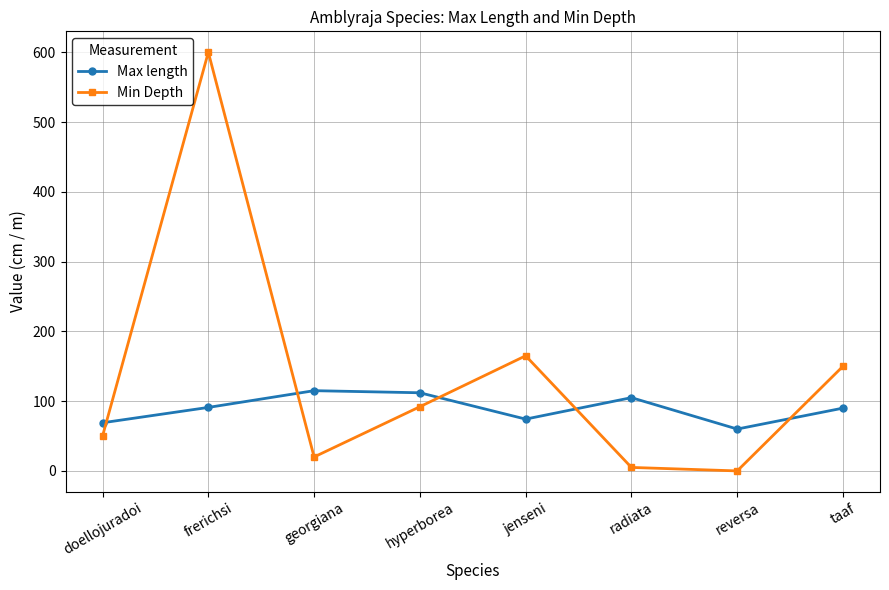

Read the Max length value at radiata.

105.0